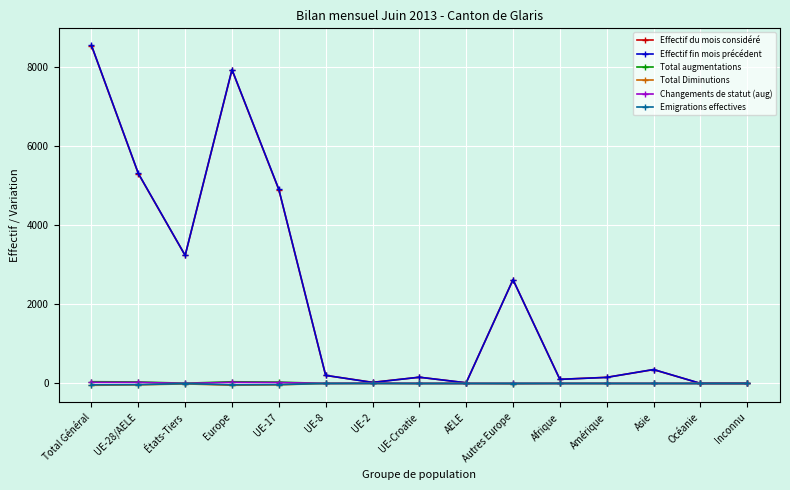

What is the difference between the Emigrations effectives values at Océanie and Total Général?

34